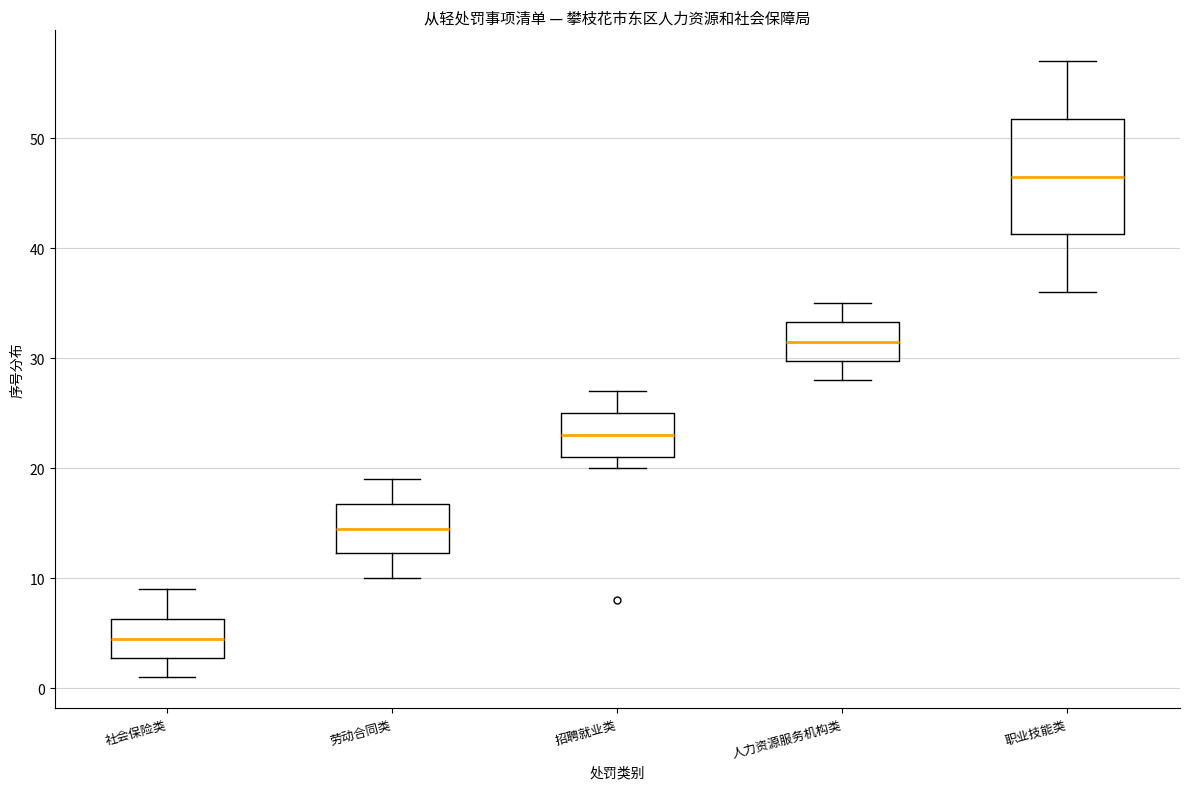

Which box's median line is the highest?

职业技能类